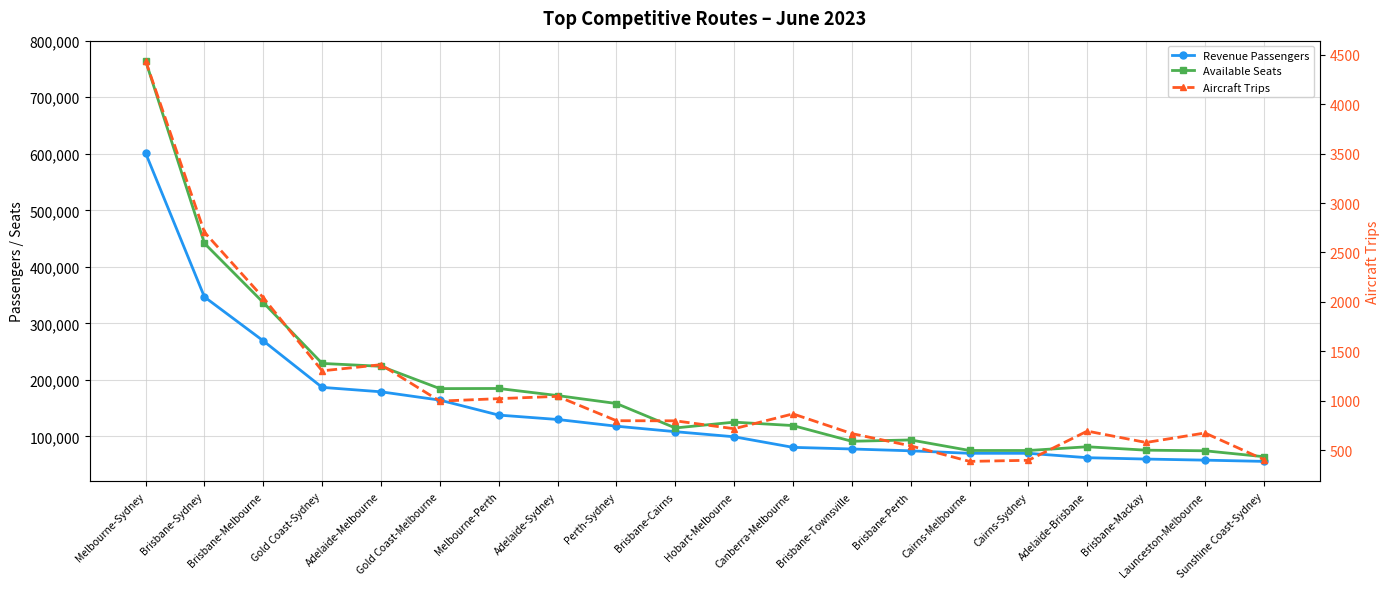

What is the difference between the second highest and second lowest values in the Aircraft Trips series?

2305